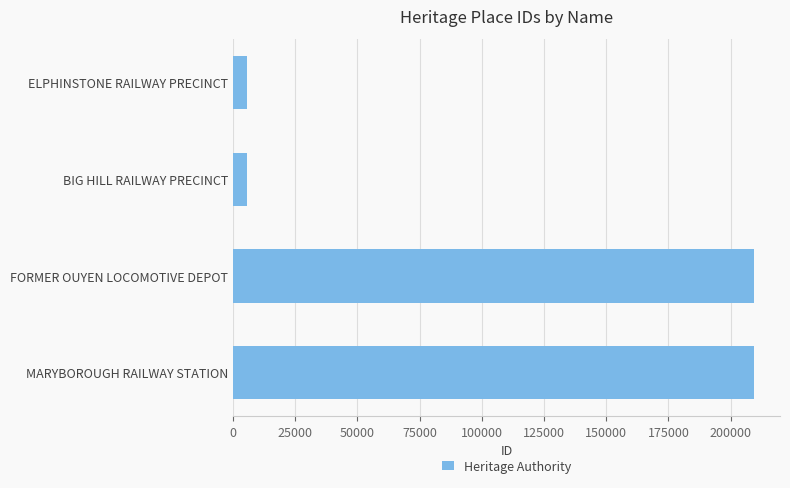

What is the sum of all values?

429914